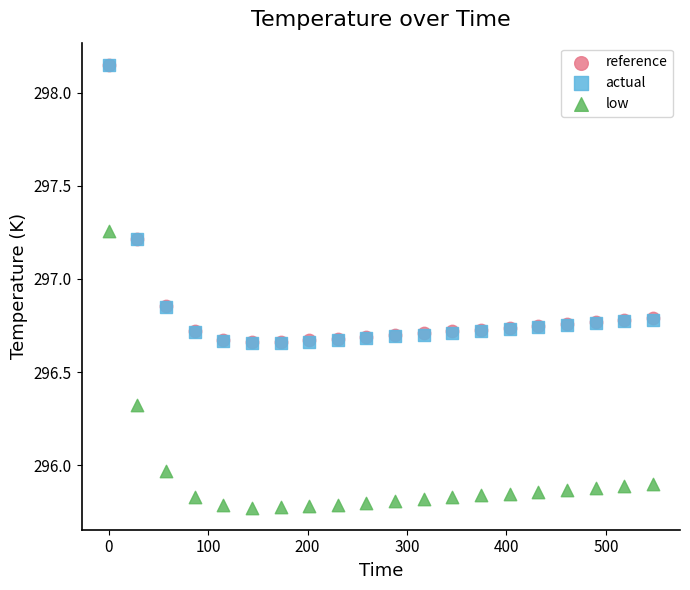

What are all the series names shown in the legend?

reference, actual, low